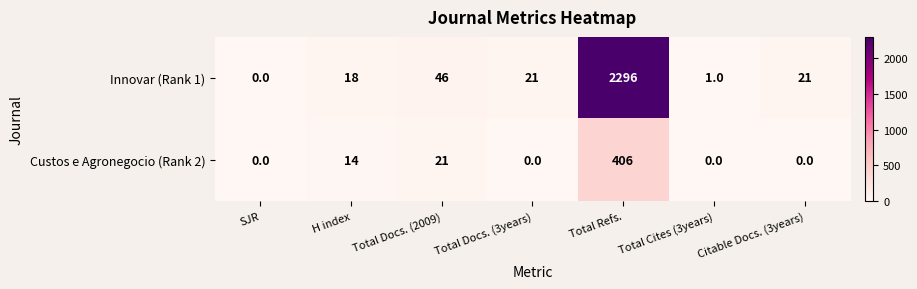

The value of Innovar (Rank 1) at Total Docs. (2009) is 67. True or false?

False